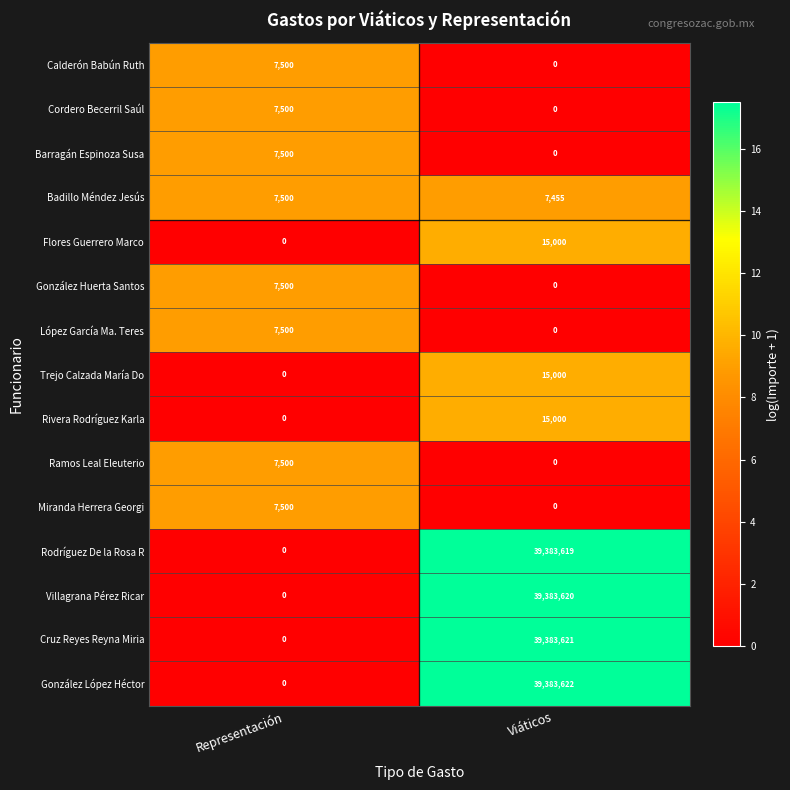

How many values in López García Ma. Teres are above zero?

1